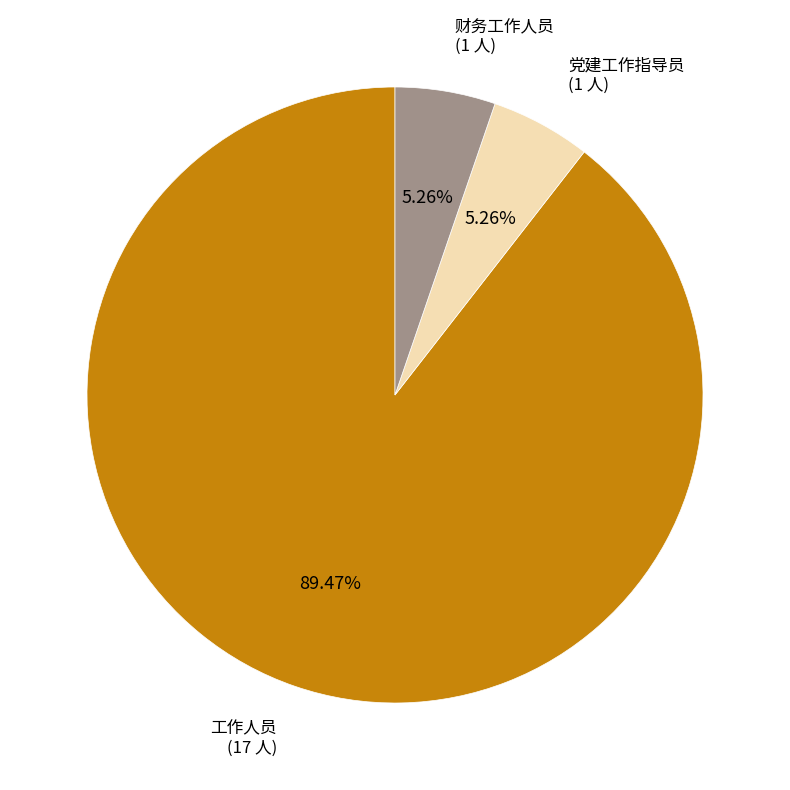

Is 财务工作人员 the majority of the pie?

No